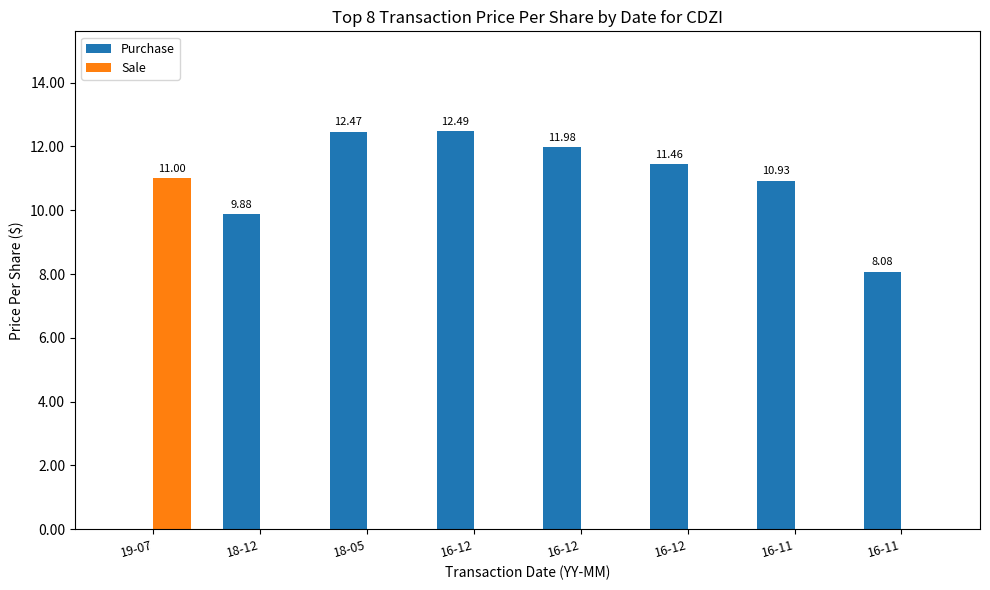

Rank the series by their maximum value, from lowest to highest.

Sale, Purchase